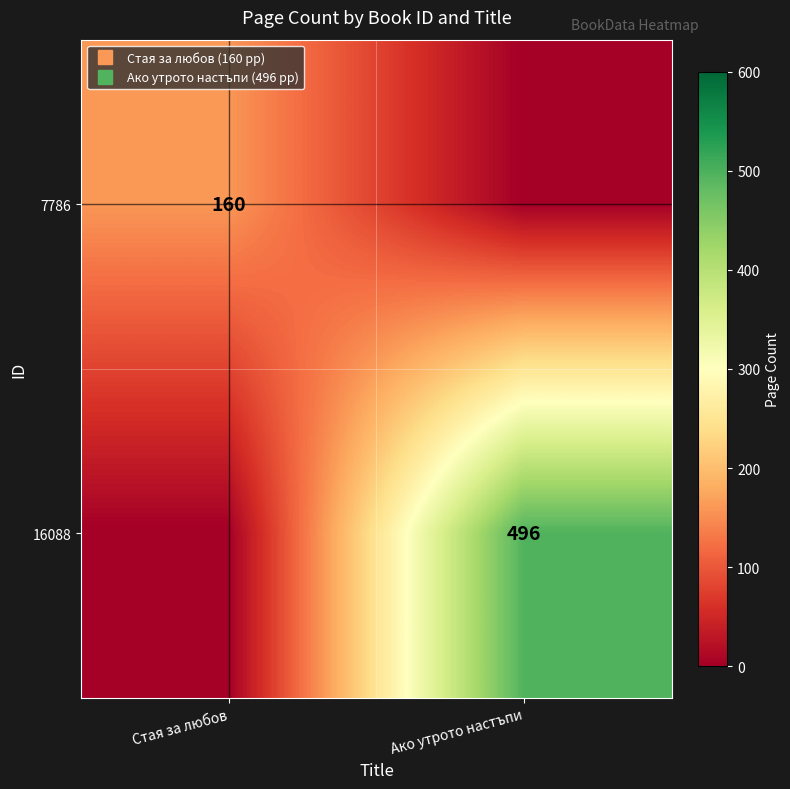

How many data points in 7786 are less than 160?

1